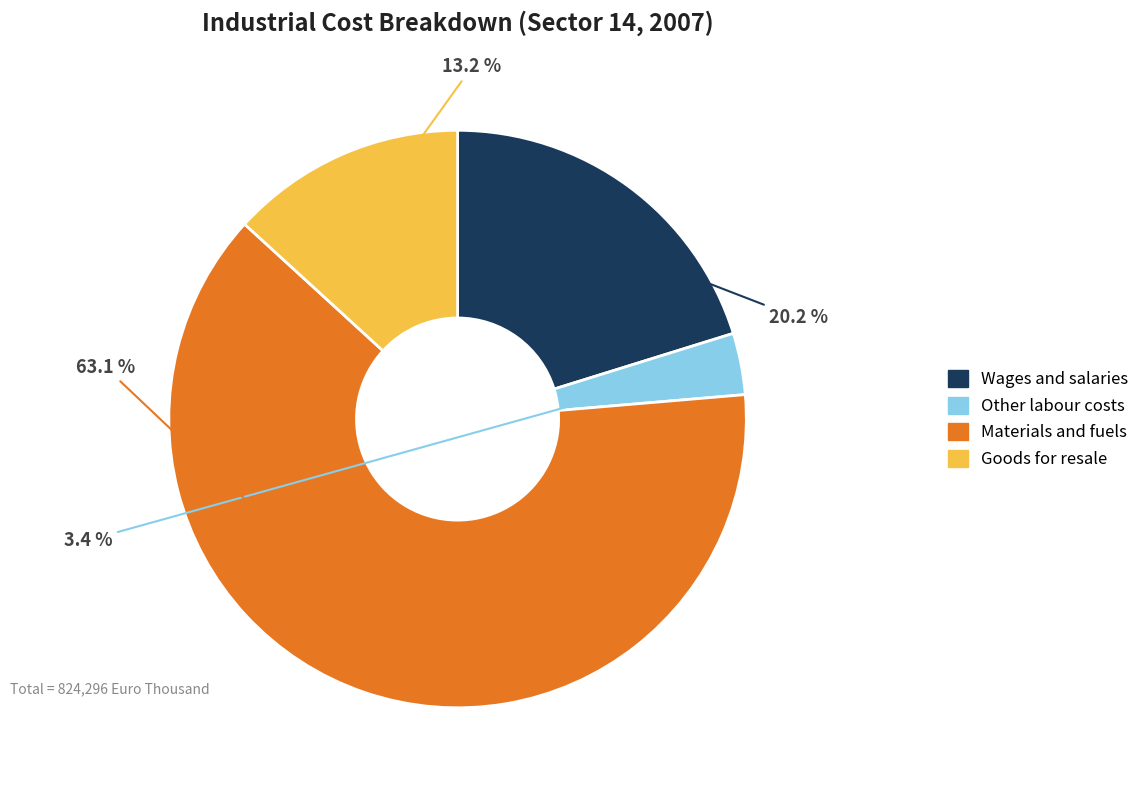

Does any single category account for the majority?

Yes